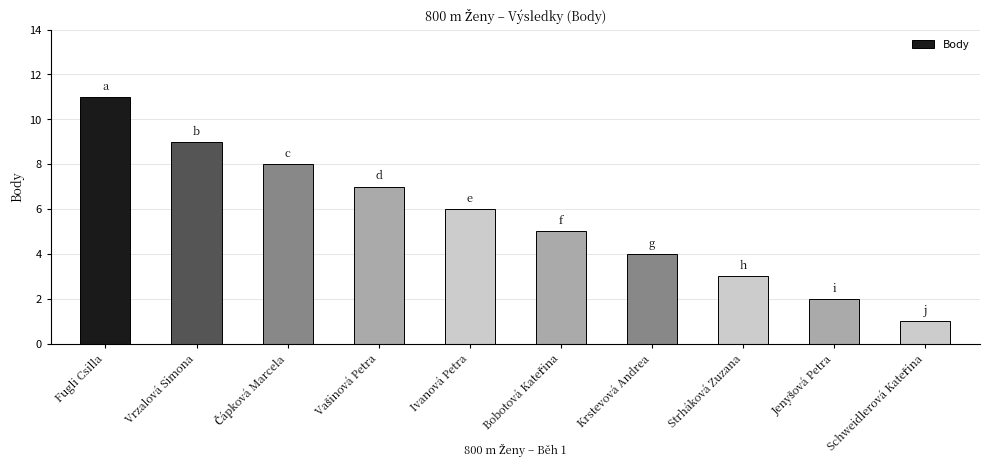

What position from the right is Ivanová Petra?

6